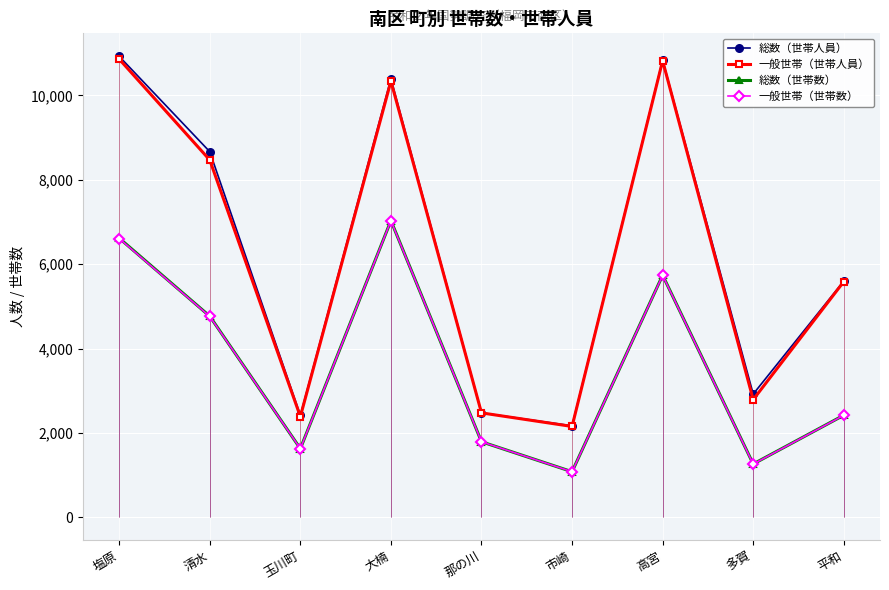

What is the label of the 8th point from the left?

多賀